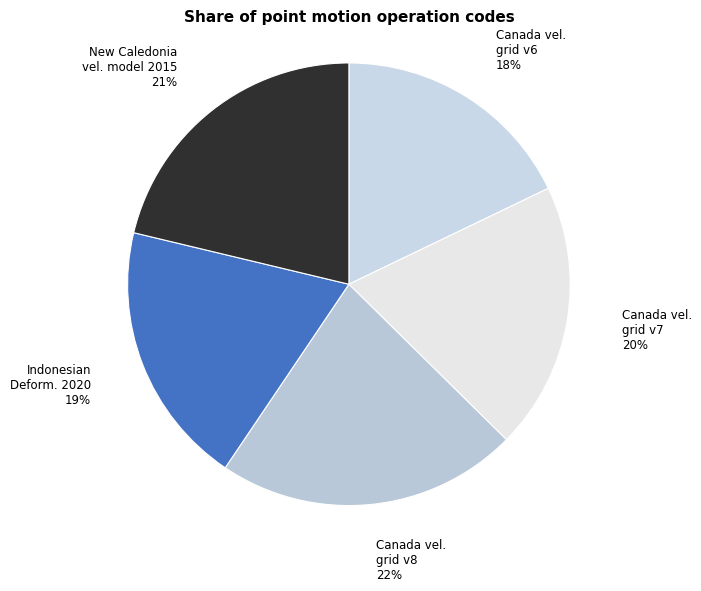

To the nearest percent, what is the average slice percentage?

20%